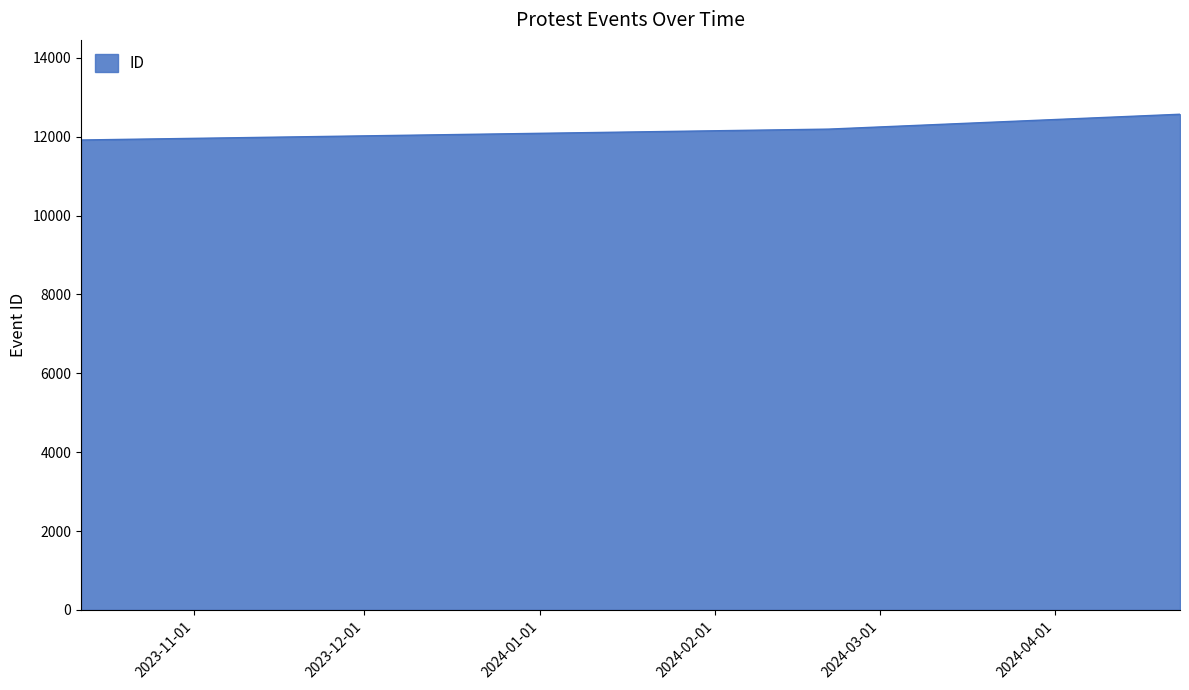

How many categories are shown in the chart?

3